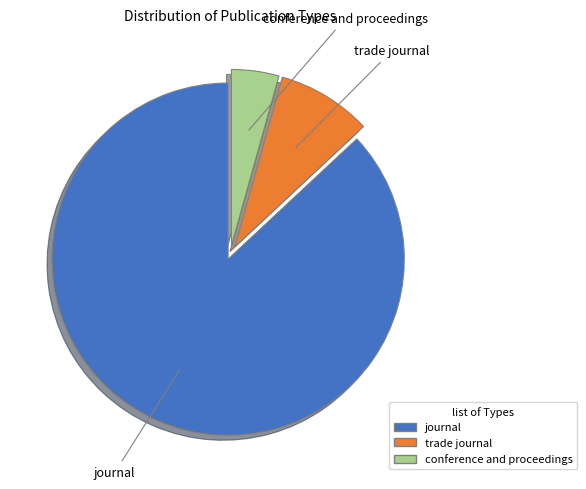

Approximately how many times larger is the value at conference and proceedings compared to trade journal?

0.5